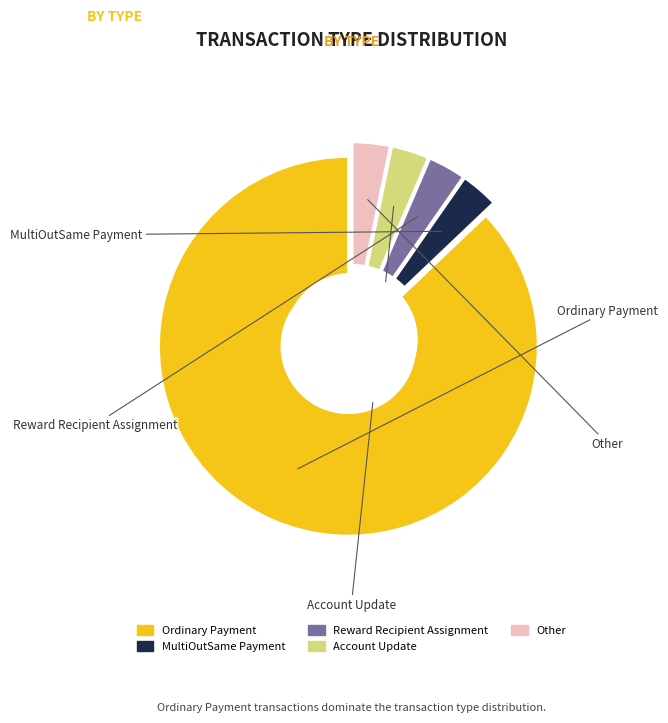

How many segments does this pie chart have?

5